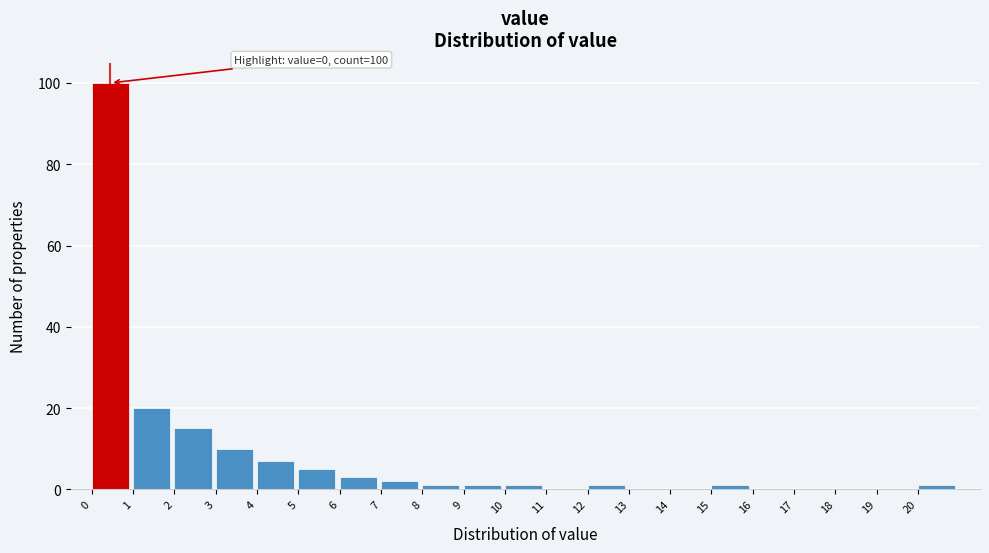

Over which range of the x-axis is the bar tallest?

0 to 1